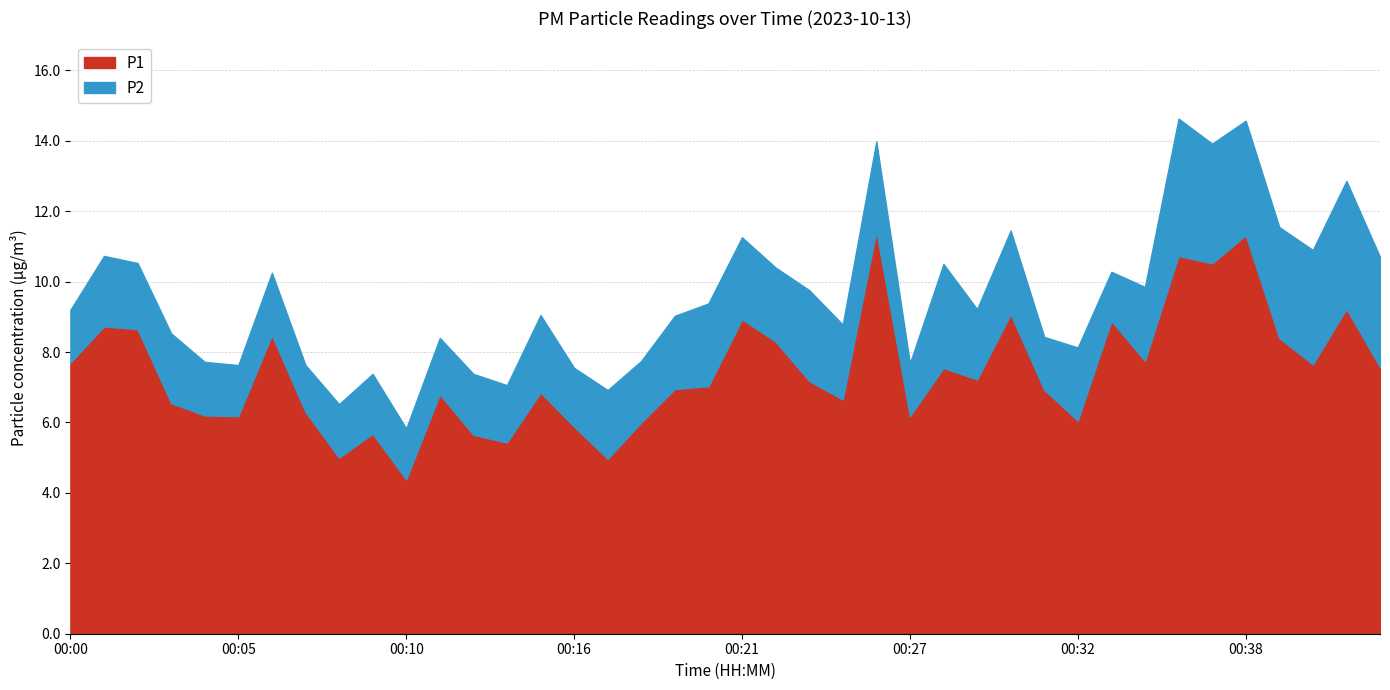

How many distinct data groups are displayed?

2